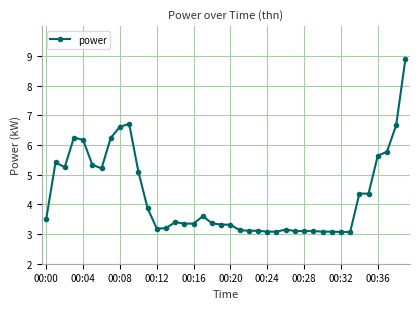

What is the difference between the maximum and minimum values?

5.8